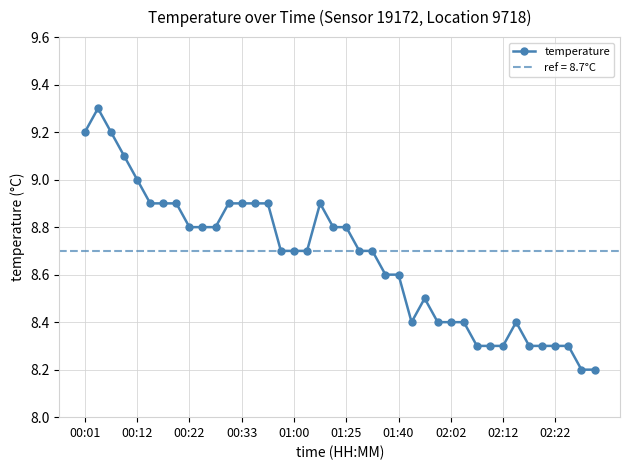

Does the chart display data point markers on the line(s)?

Yes